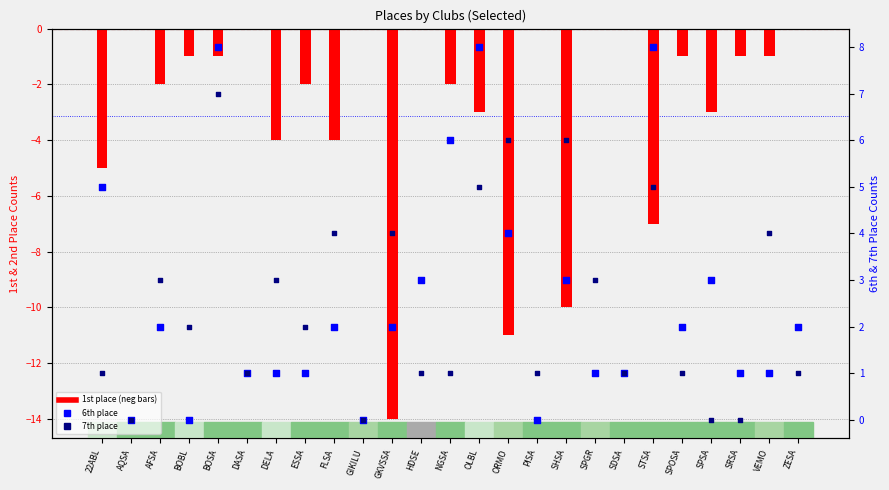

At how many categories does at least one series exceed -5?

25